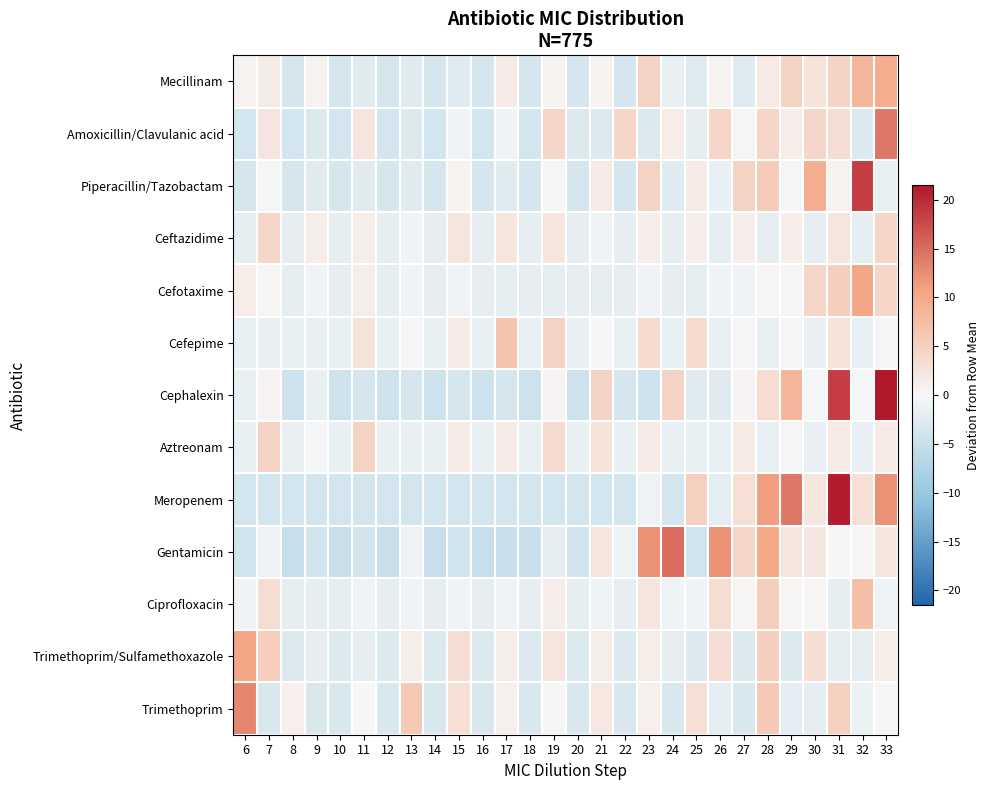

At 12, list the series in order from largest to smallest.

Cefepime, Aztreonam, Ceftazidime, Ciprofloxacin, Cefotaxime, Trimethoprim/Sulfamethoxazole, Trimethoprim, Piperacillin/Tazobactam, Mecillinam, Amoxicillin/Clavulanic acid, Meropenem, Cephalexin, Gentamicin